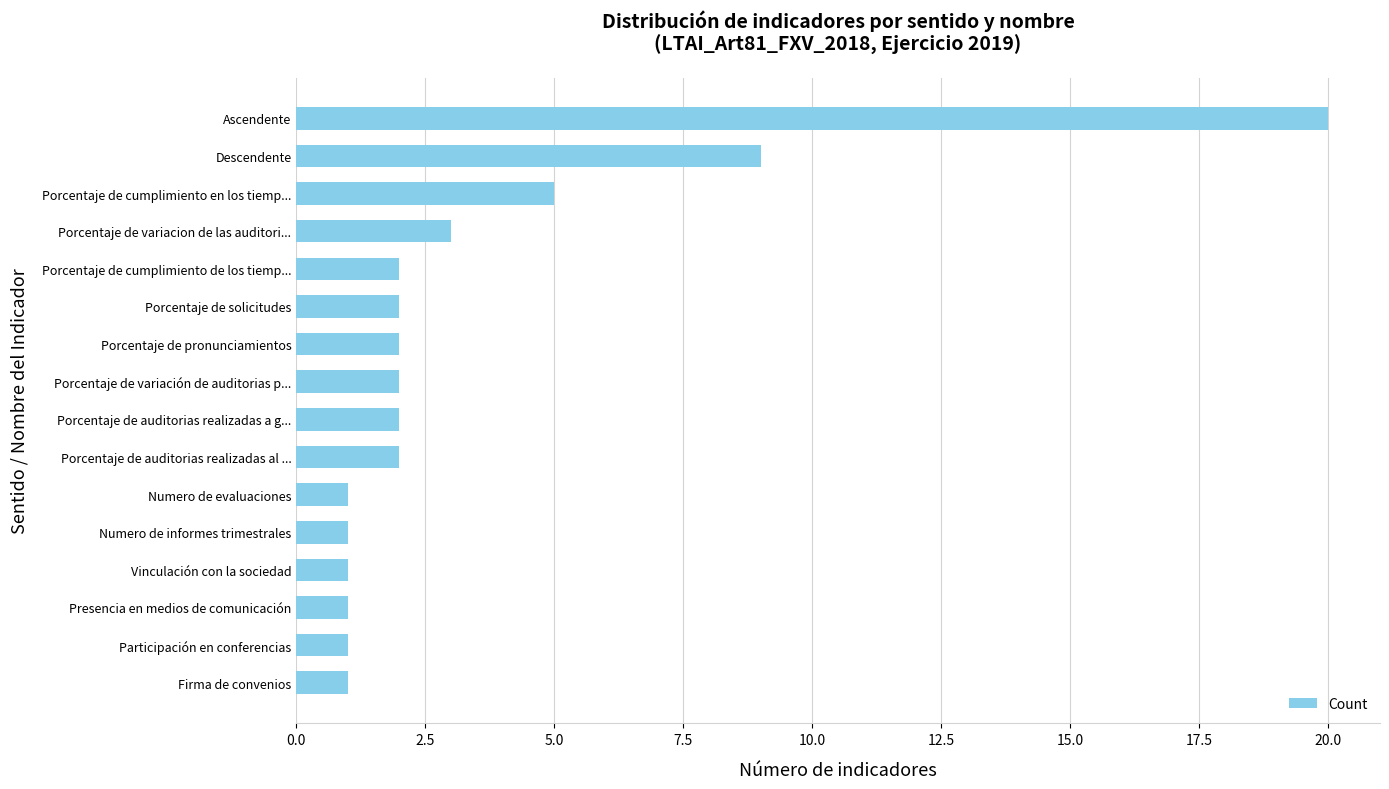

How many bars are there in total?

16